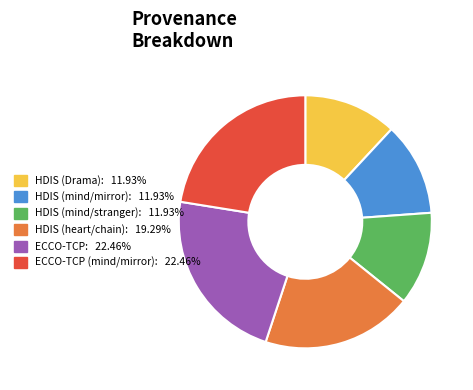

Is there any slice that represents more than half of the pie?

No